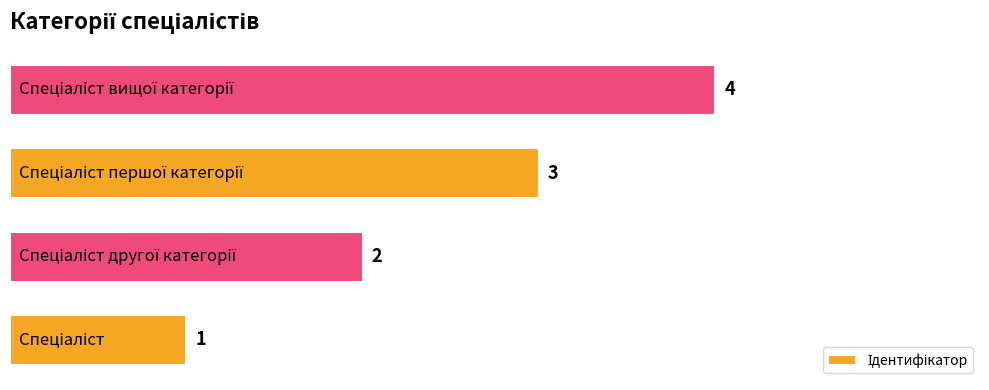

What is the sum of all values?

10